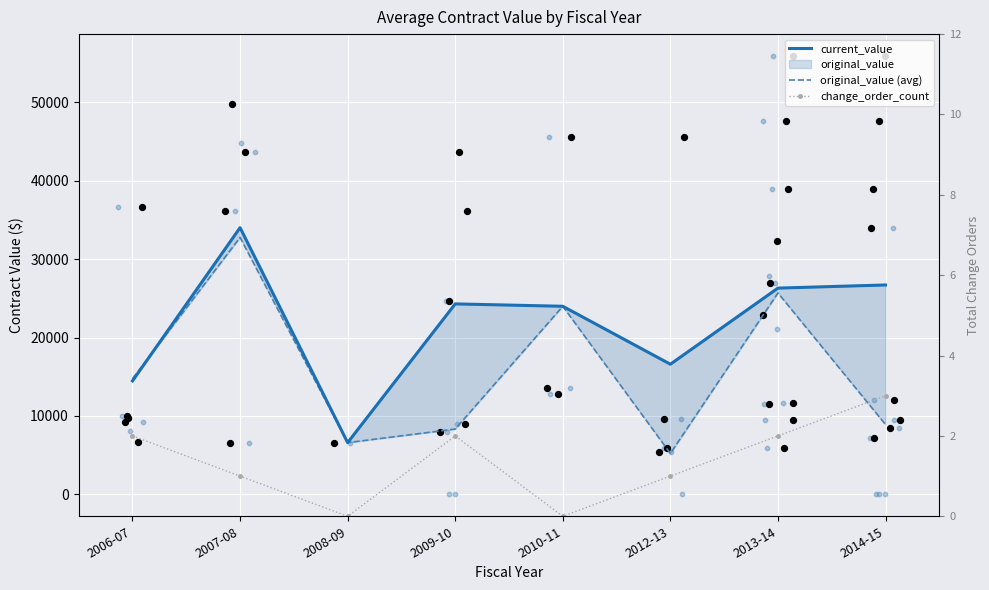

What is the total value across all series at 2009-10?

32633.1